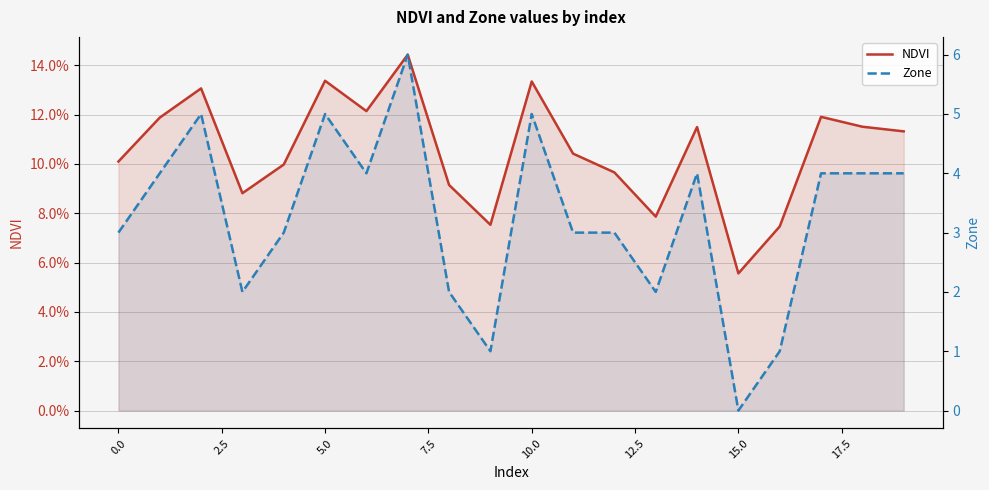

Which has a higher value, 7.5 or 19?

19